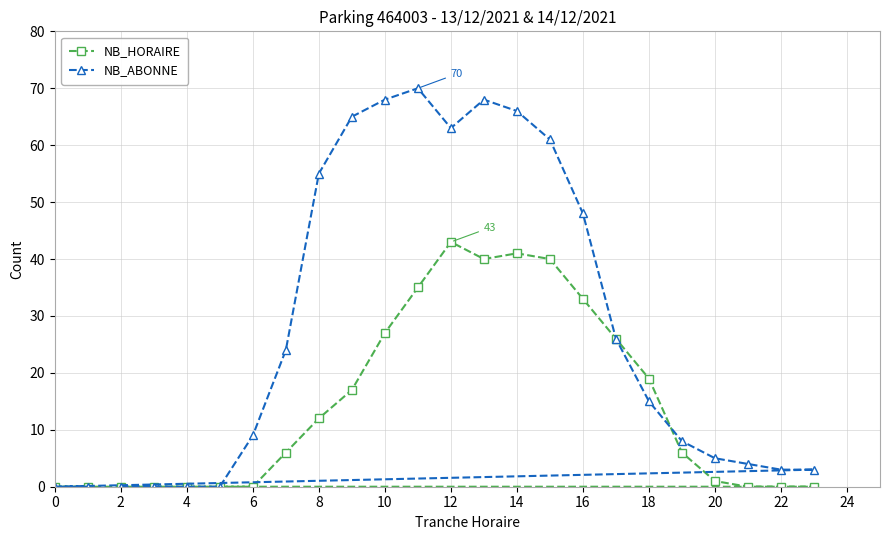

At how many categories does at least one series exceed 21?

11